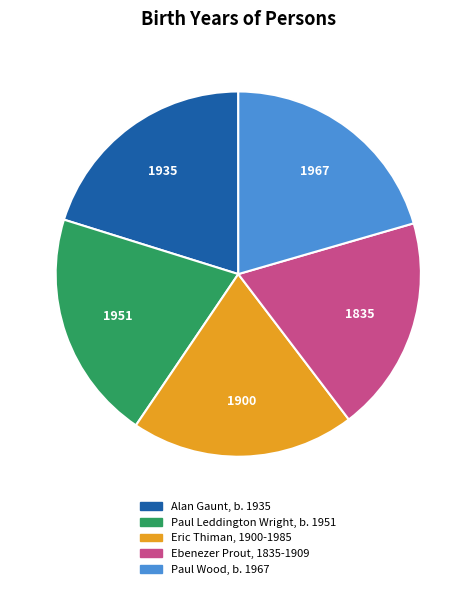

Which has a higher value, Eric Thiman, 1900-1985 or Ebenezer Prout, 1835-1909?

Eric Thiman, 1900-1985